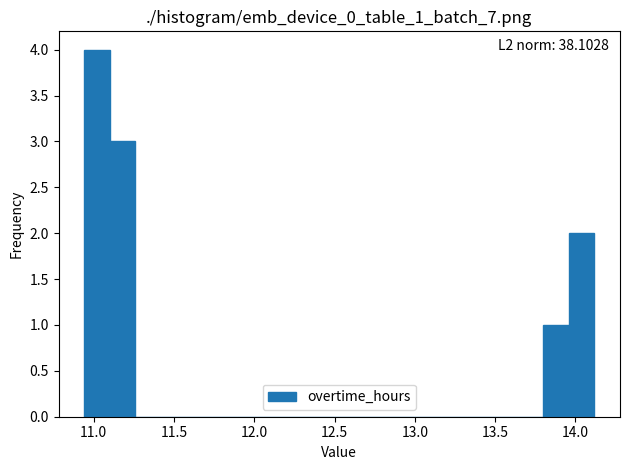

Around what value on the x-axis is the tallest bar? Give the approximate position of its centre, as read against the axis.

11.00